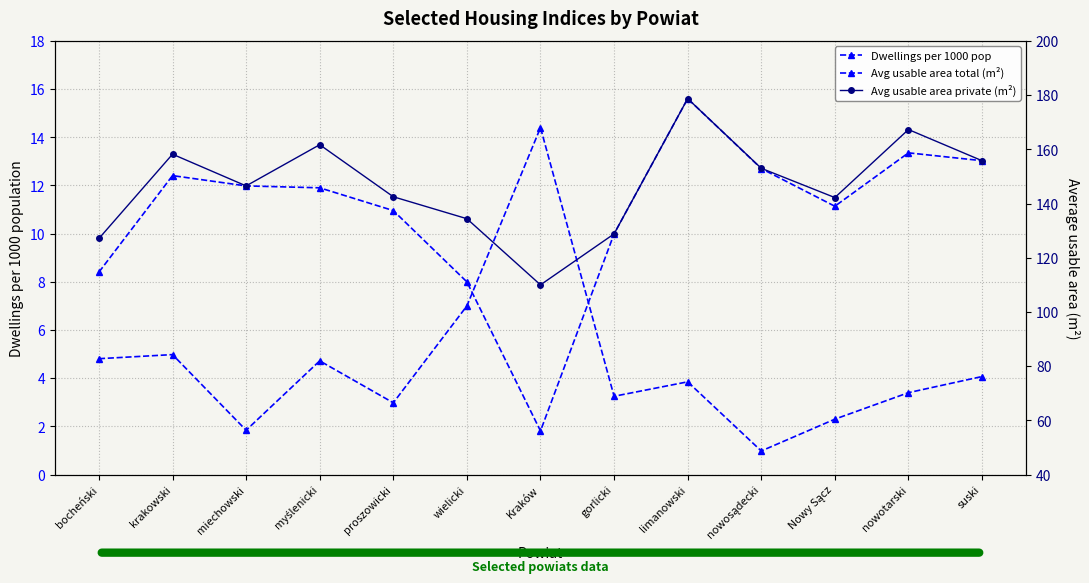

The Avg usable area private (m²) series shows 34.2 at myślenicki. True or false?

False